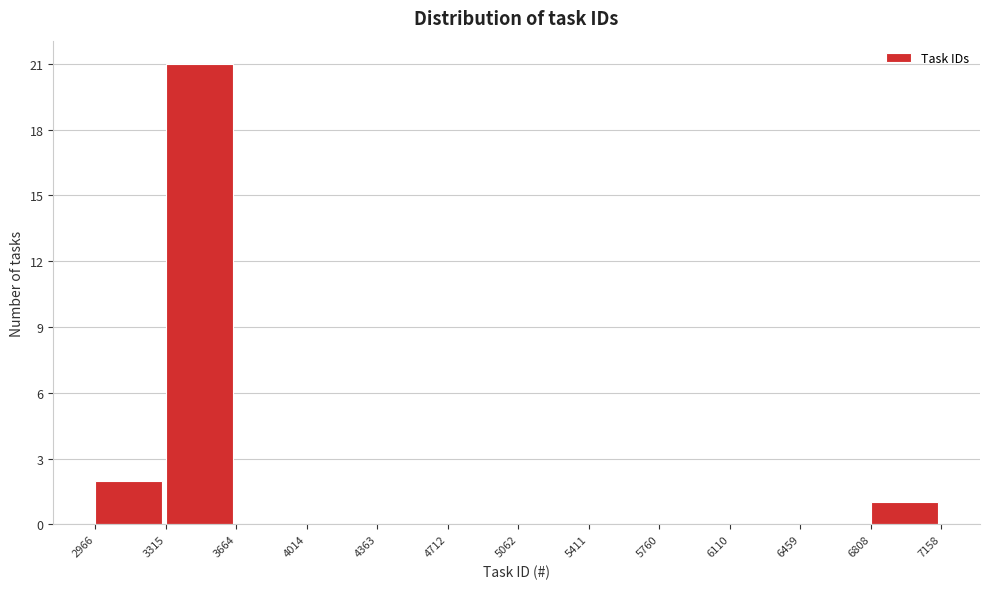

Over which range of the x-axis is the bar tallest?

3315 to 3664